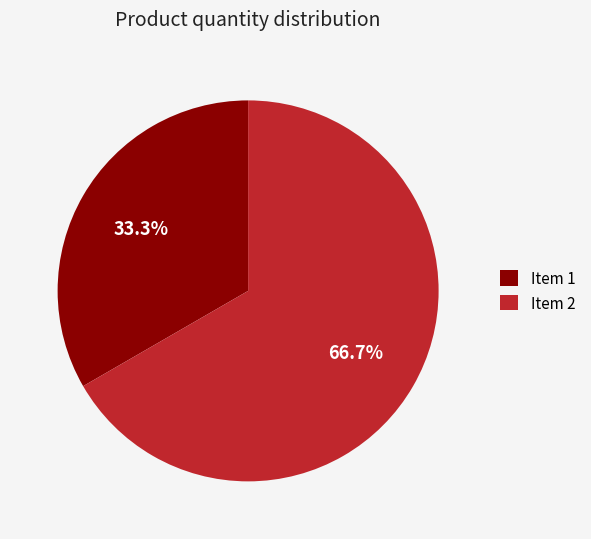

Which slice is the largest?

Item 2